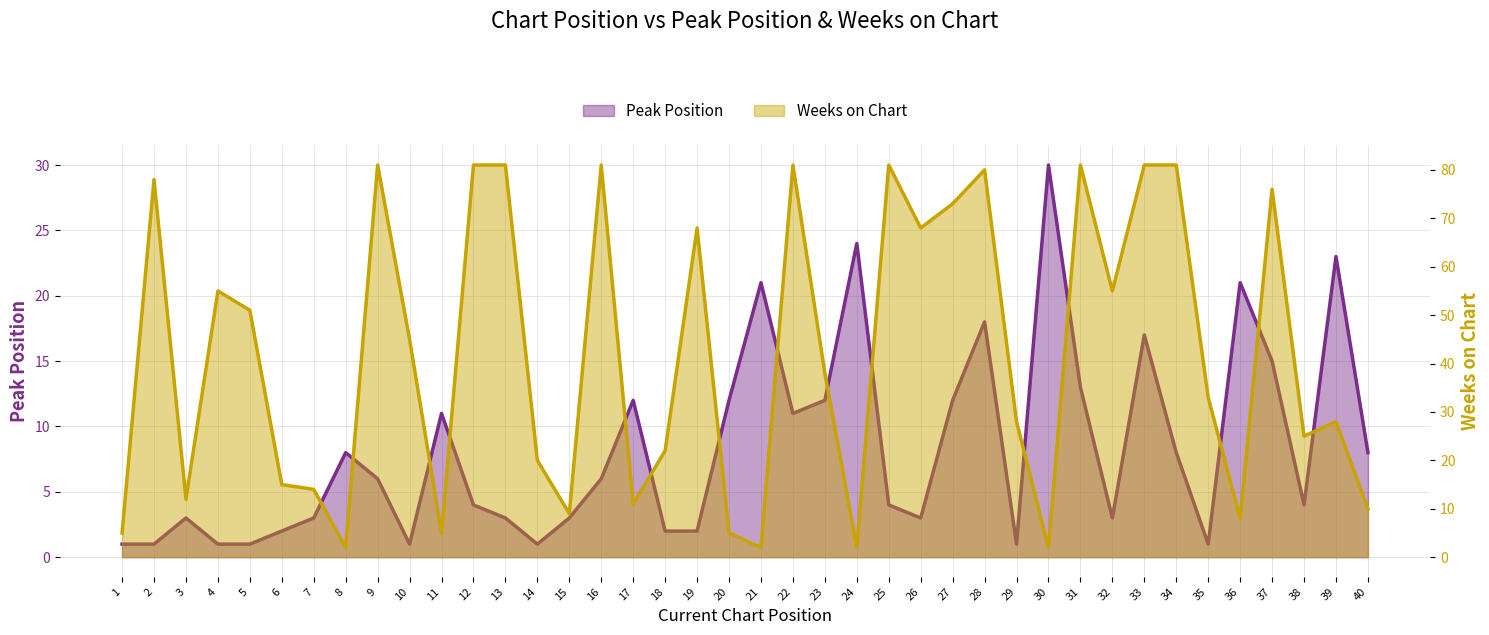

What is the greatest value displayed?

81